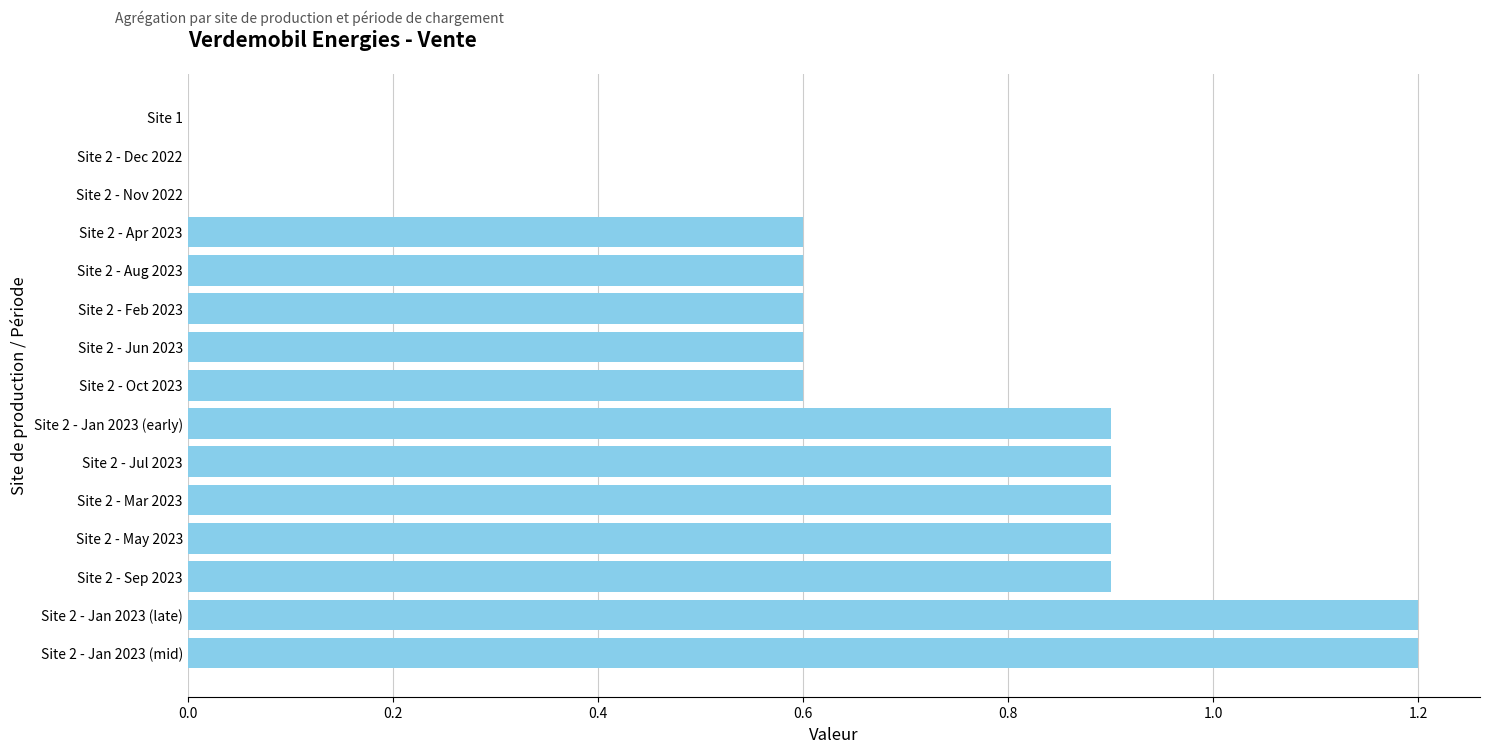

What is the maximum value shown in the chart?

1.2